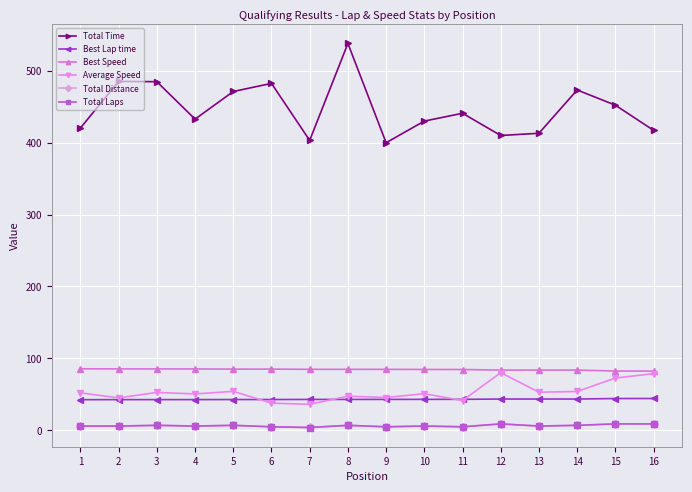

Does the chart have visible grid lines?

Yes